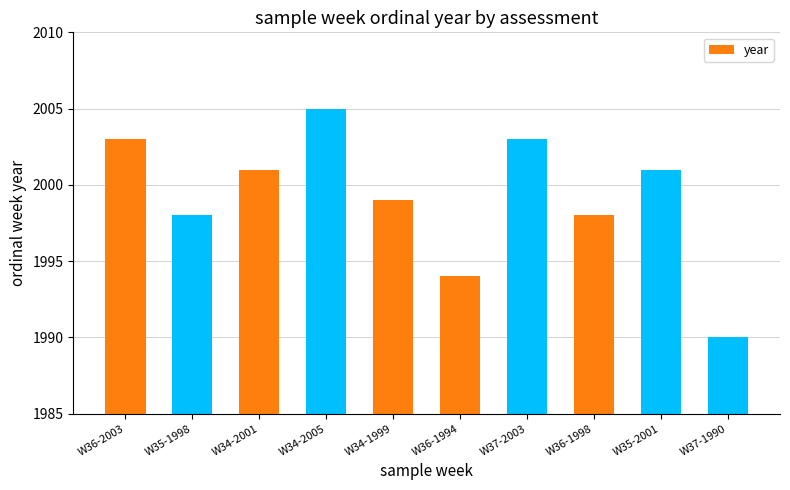

Read the value at W36-1994.

1994